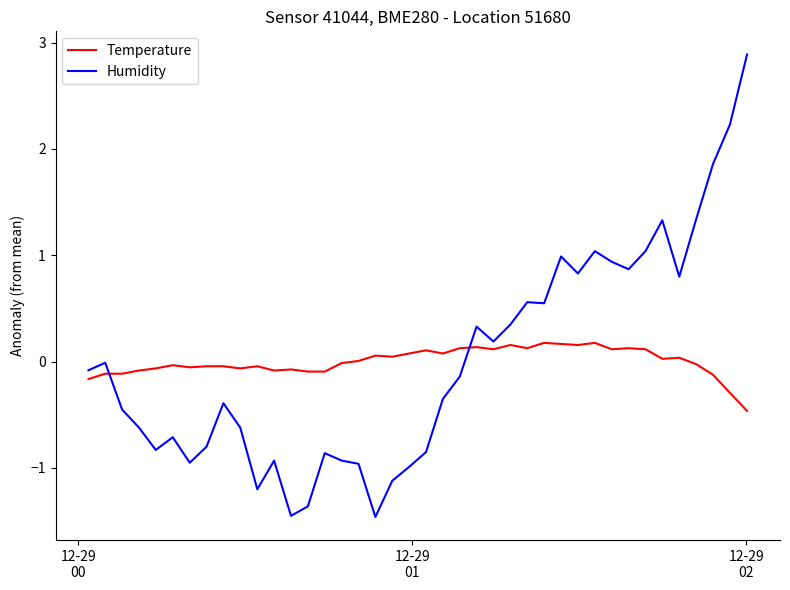

Which series has the widest spread of values?

Humidity